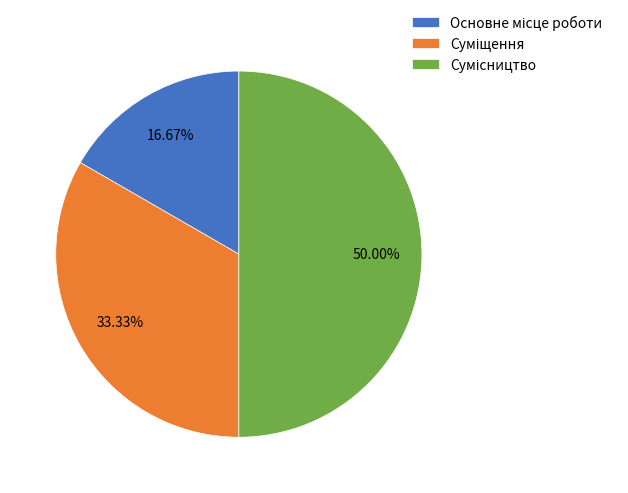

Count the number of slices in the pie.

3